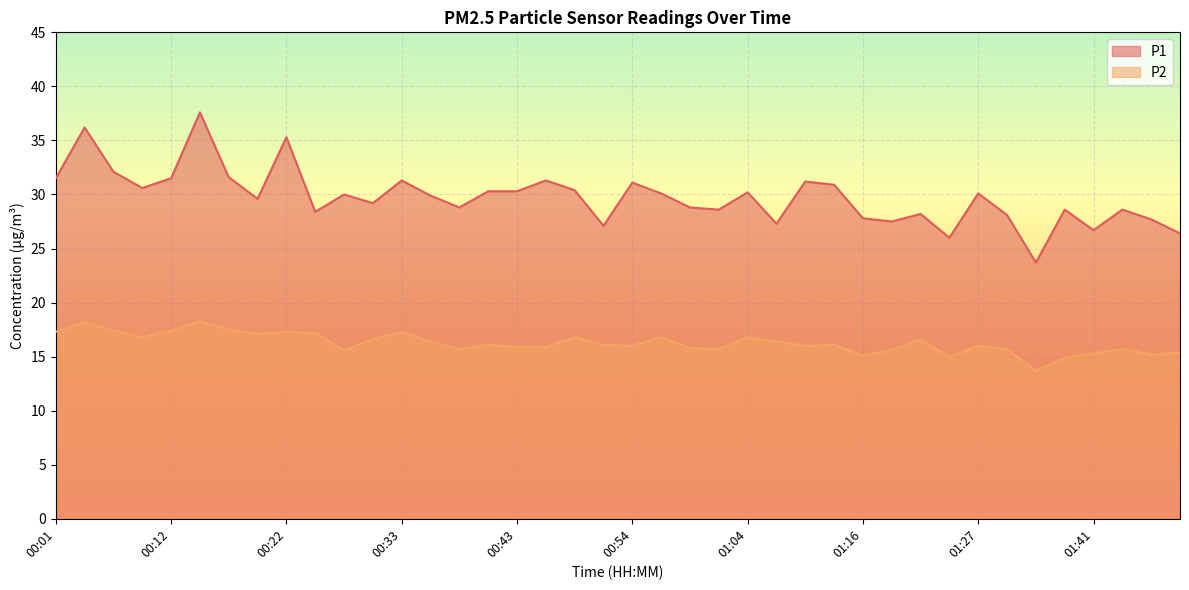

At 01:46, list the series in order from smallest to largest.

P2, P1